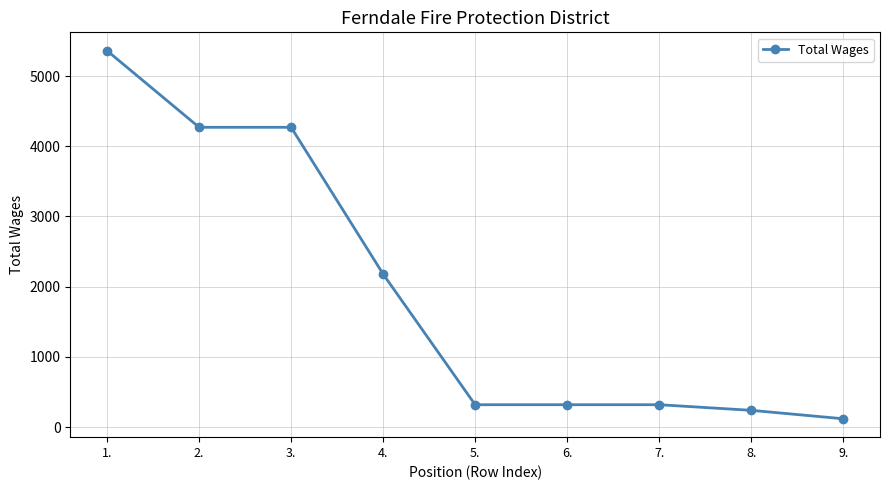

What position from the left is 7.?

7